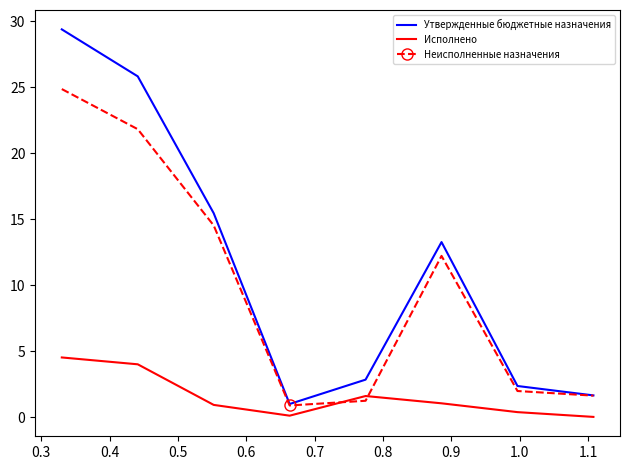

What is the maximum value for Неисполненные назначения?

24.8